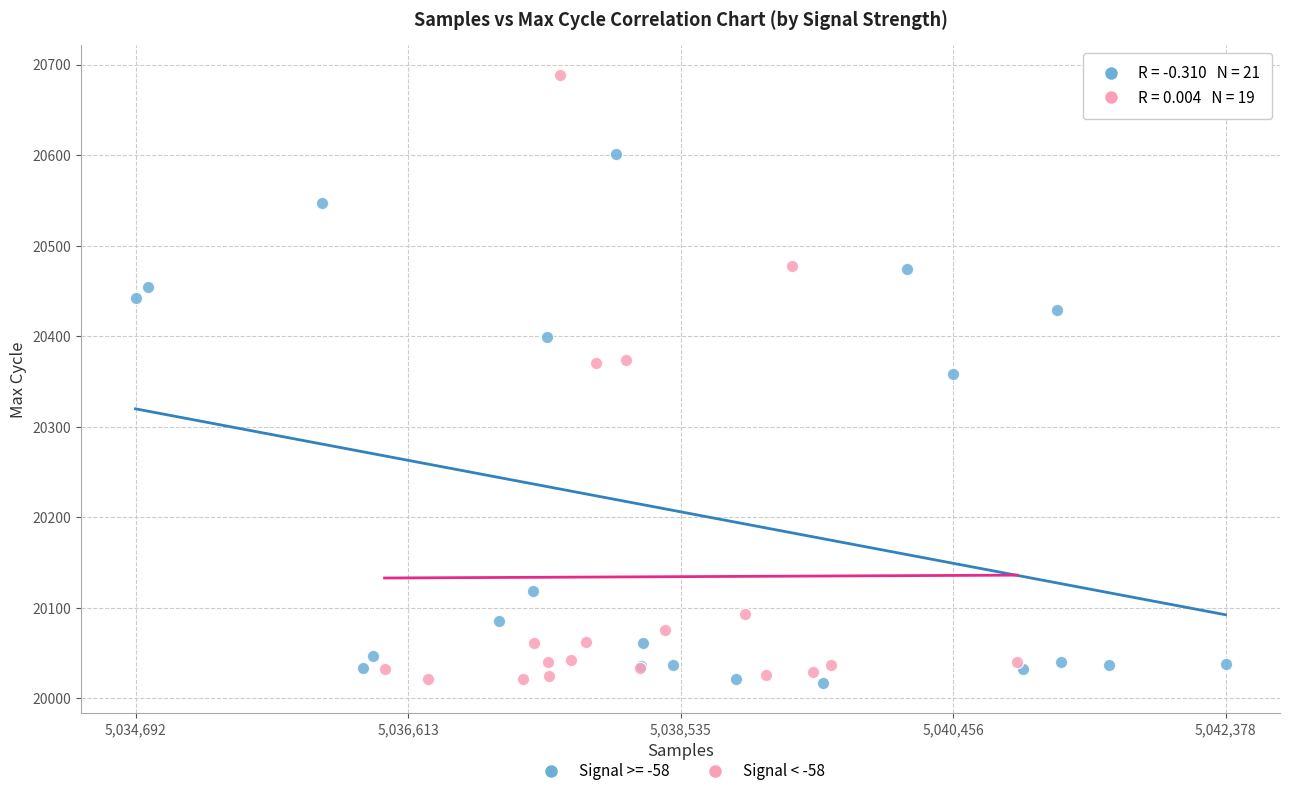

Which series reaches the maximum Y coordinate?

Signal < -58